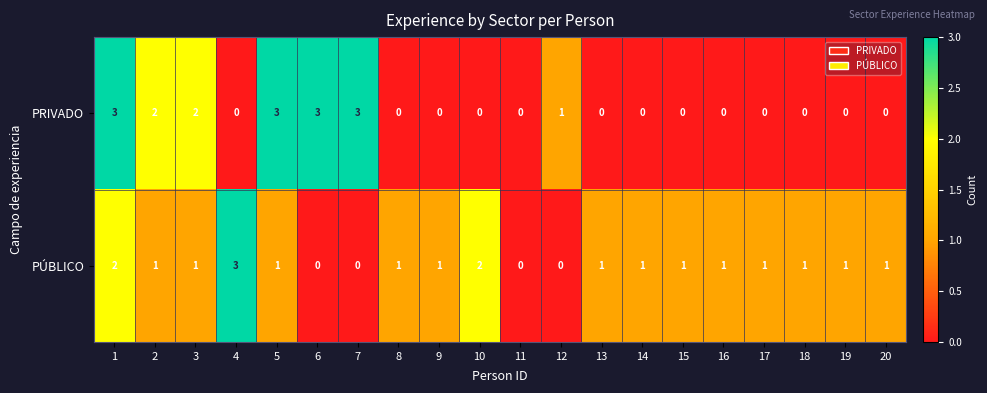

Between 6 and 19, which series saw the biggest shift?

PRIVADO